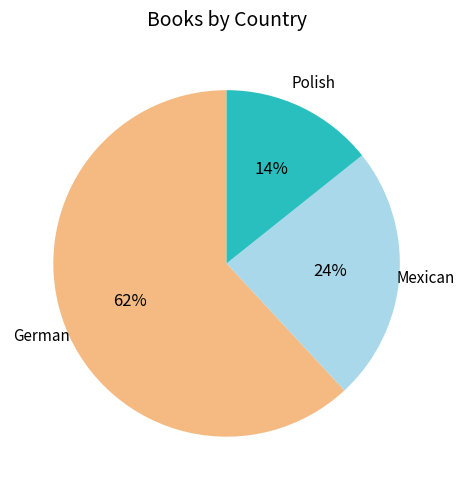

Is there any slice that represents more than half of the pie?

Yes